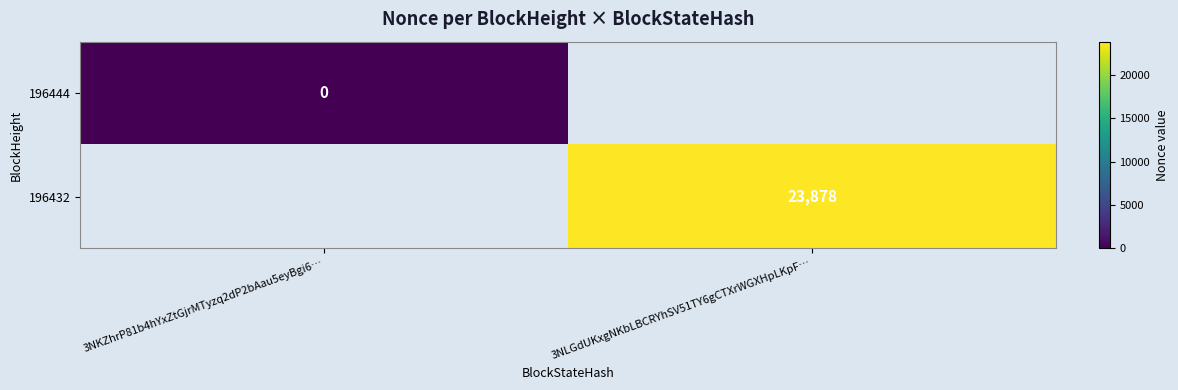

Is it true that 196432 equals 23878 at 3NLGdUKxgNKbLBCRYhSV51TY6gCTXrWGXHpLKpF…?

True